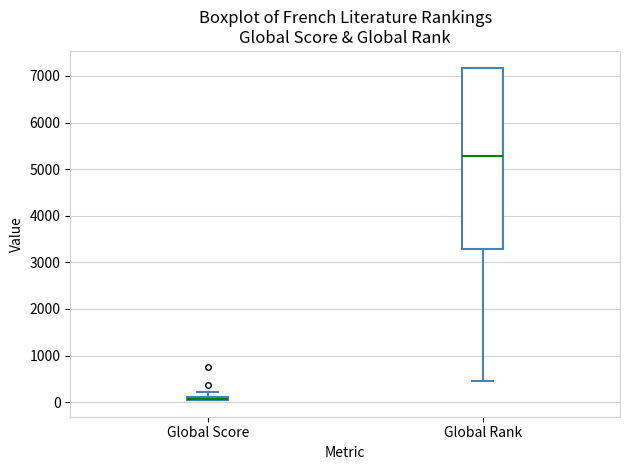

Which box is the tallest, from its lower edge to its upper edge?

Global Rank